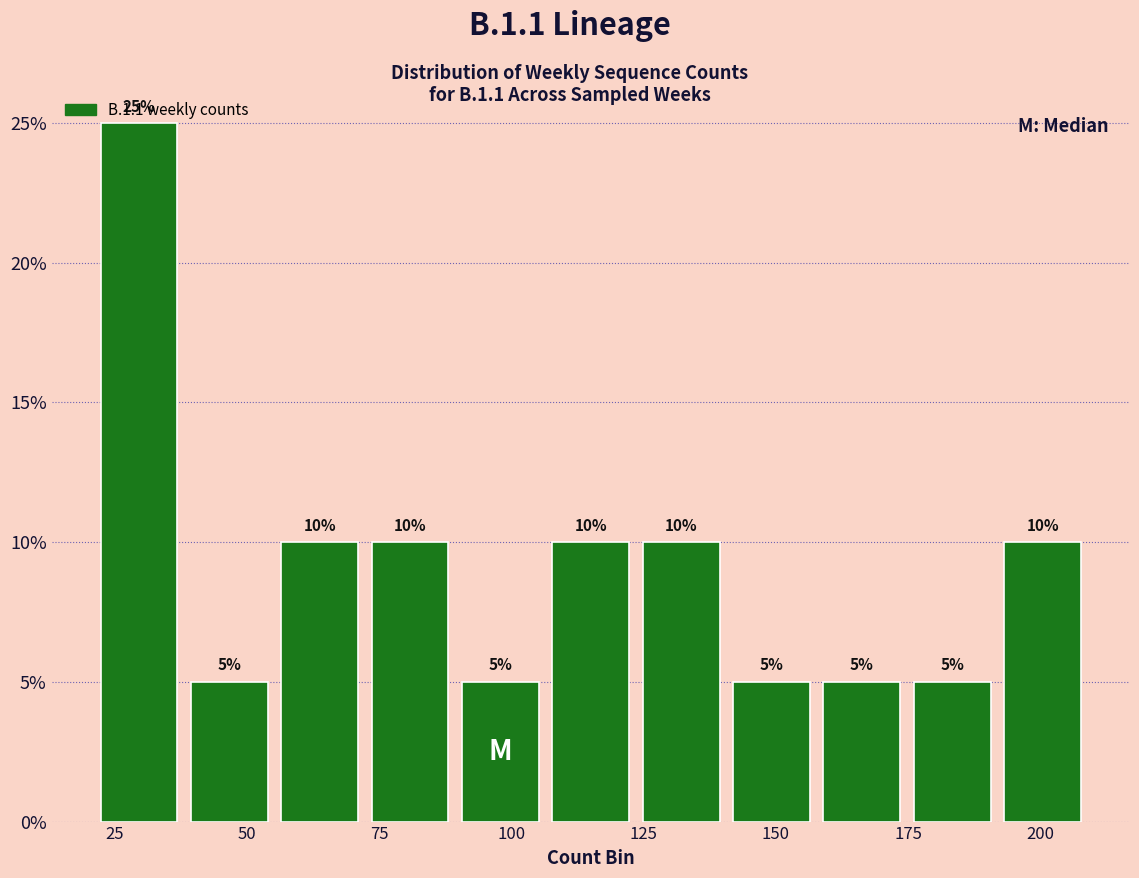

Around what value on the x-axis is the tallest bar? Give the approximate position of its centre, as read against the axis.

30